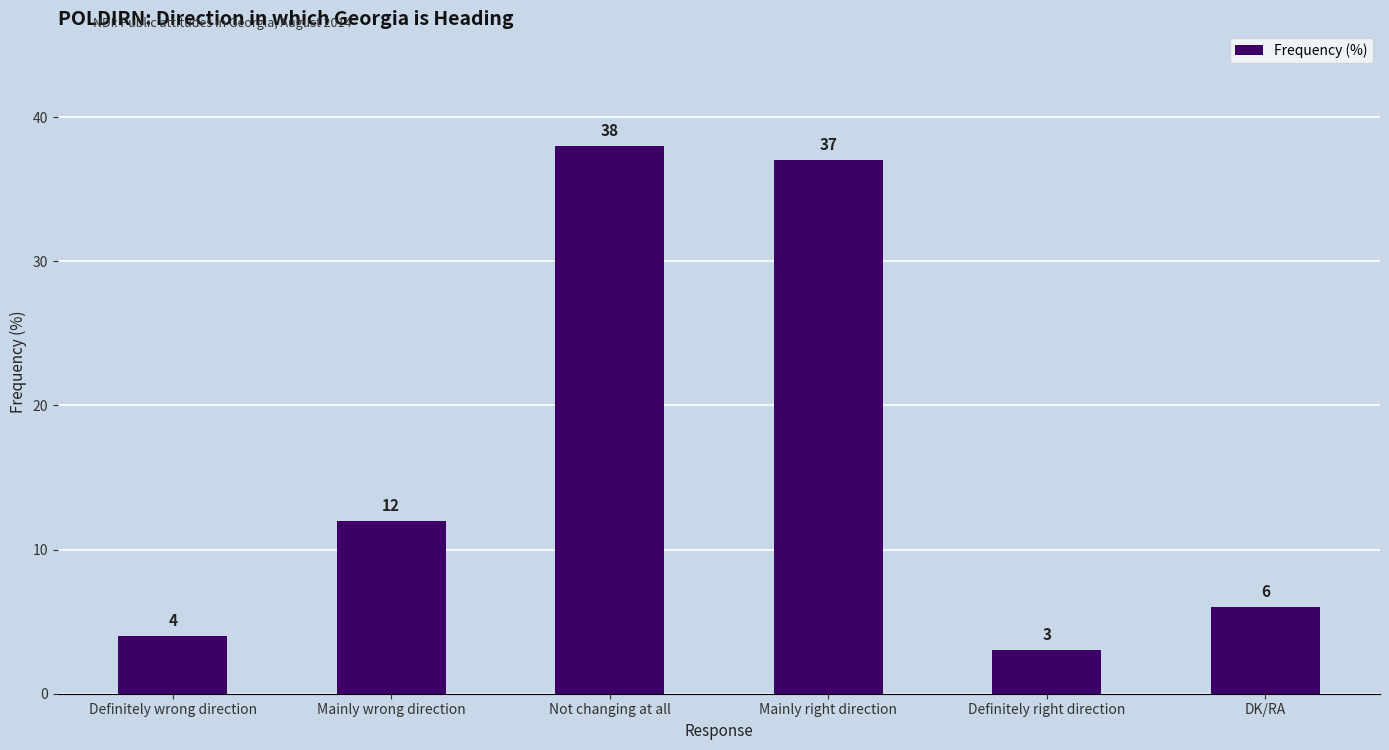

Reading right to left, extract all data points from this chart.

6	3	37	38	12	4